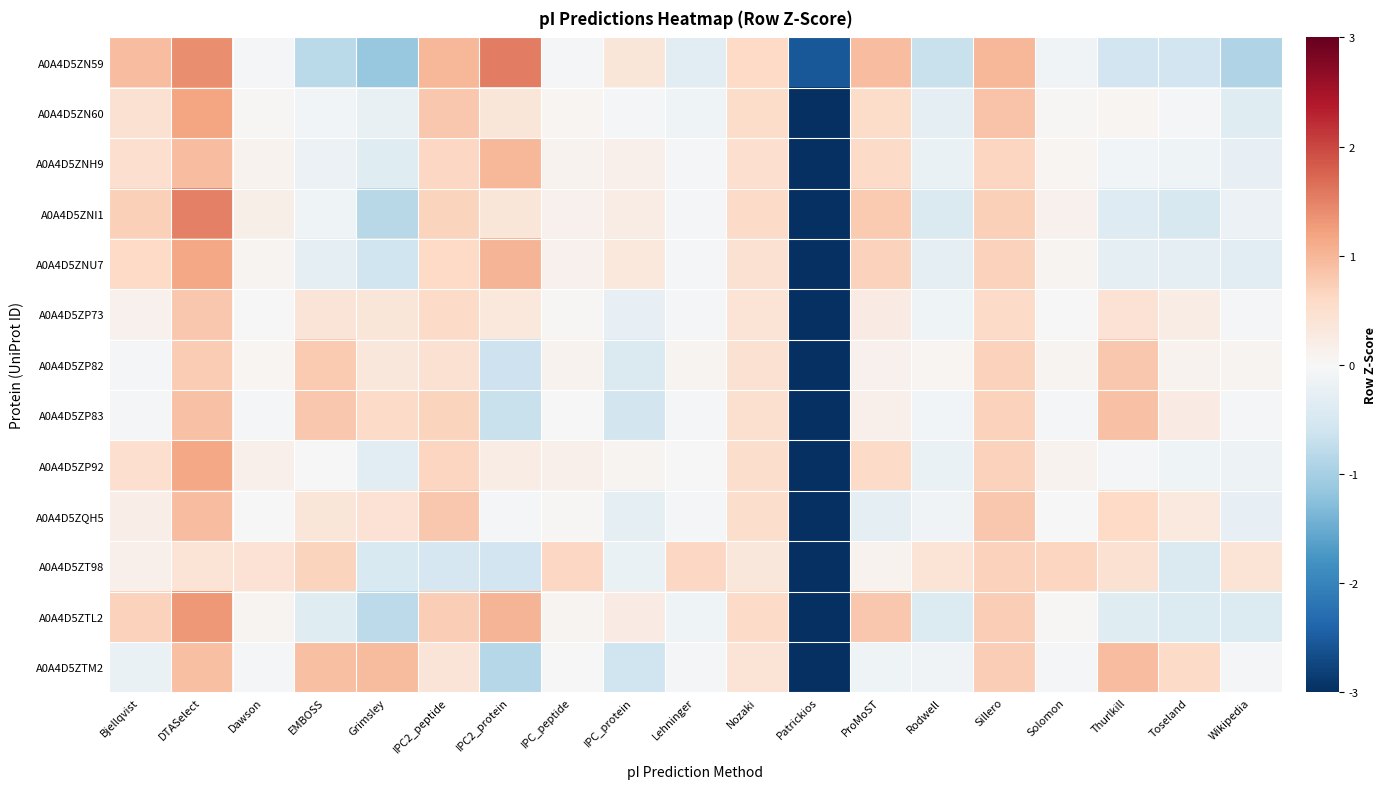

At Grimsley, list the series in order from smallest to largest.

A0A4D5ZN59, A0A4D5ZNI1, A0A4D5ZTL2, A0A4D5ZNU7, A0A4D5ZT98, A0A4D5ZNH9, A0A4D5ZP92, A0A4D5ZN60, A0A4D5ZP82, A0A4D5ZP73, A0A4D5ZQH5, A0A4D5ZP83, A0A4D5ZTM2